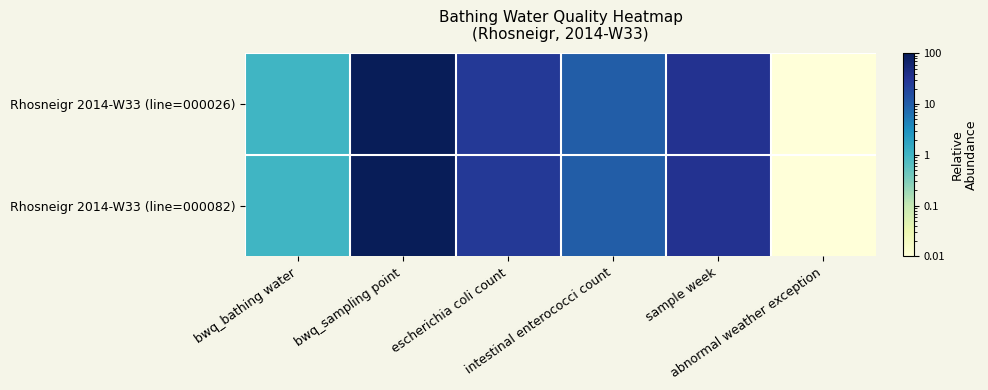

Reading right to left, transcribe all the data shown in this chart.

Rhosneigr 2014-W33 (line=000026): abnormal weather exception=0.0	sample week=33.0	intestinal enterococci count=10.0	escherichia coli count=27.0	bwq_sampling point=39990.0	bwq_bathing water=1.0
Rhosneigr 2014-W33 (line=000082): abnormal weather exception=0.0	sample week=33.0	intestinal enterococci count=10.0	escherichia coli count=27.0	bwq_sampling point=39990.0	bwq_bathing water=1.0